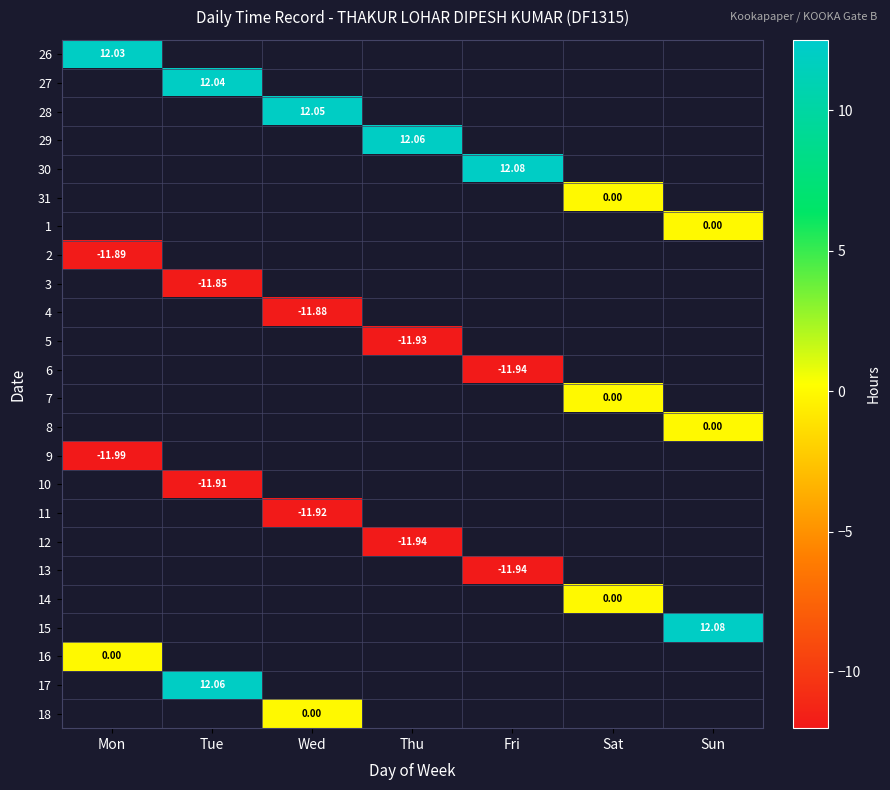

Which label corresponds to the largest value in the chart?

Fri